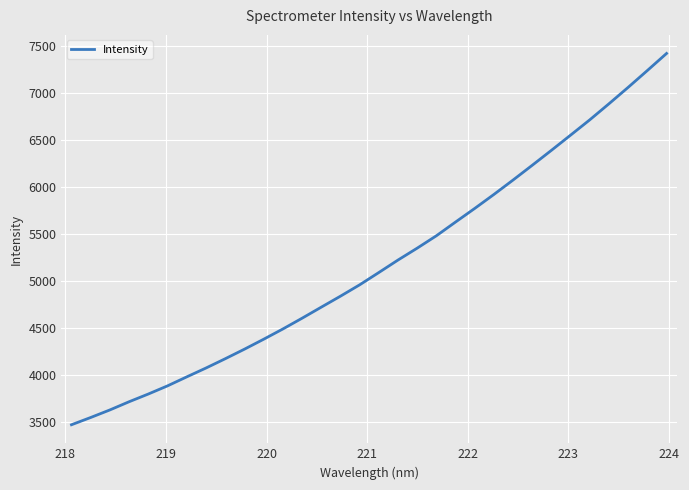

What is the maximum value shown in the chart?

7417.4